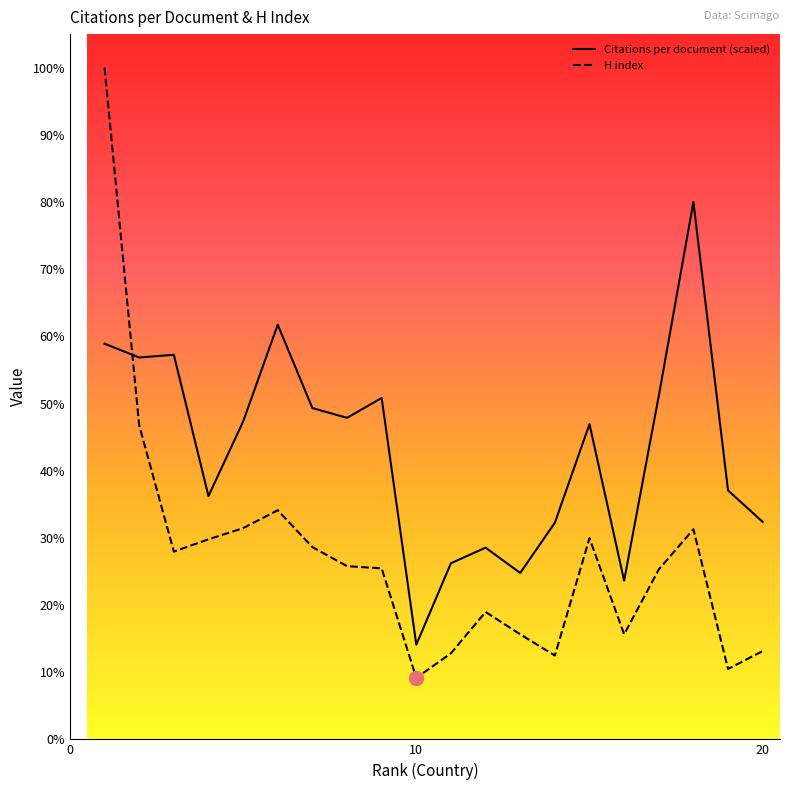

Is this an area chart (filled region under the line)?

No